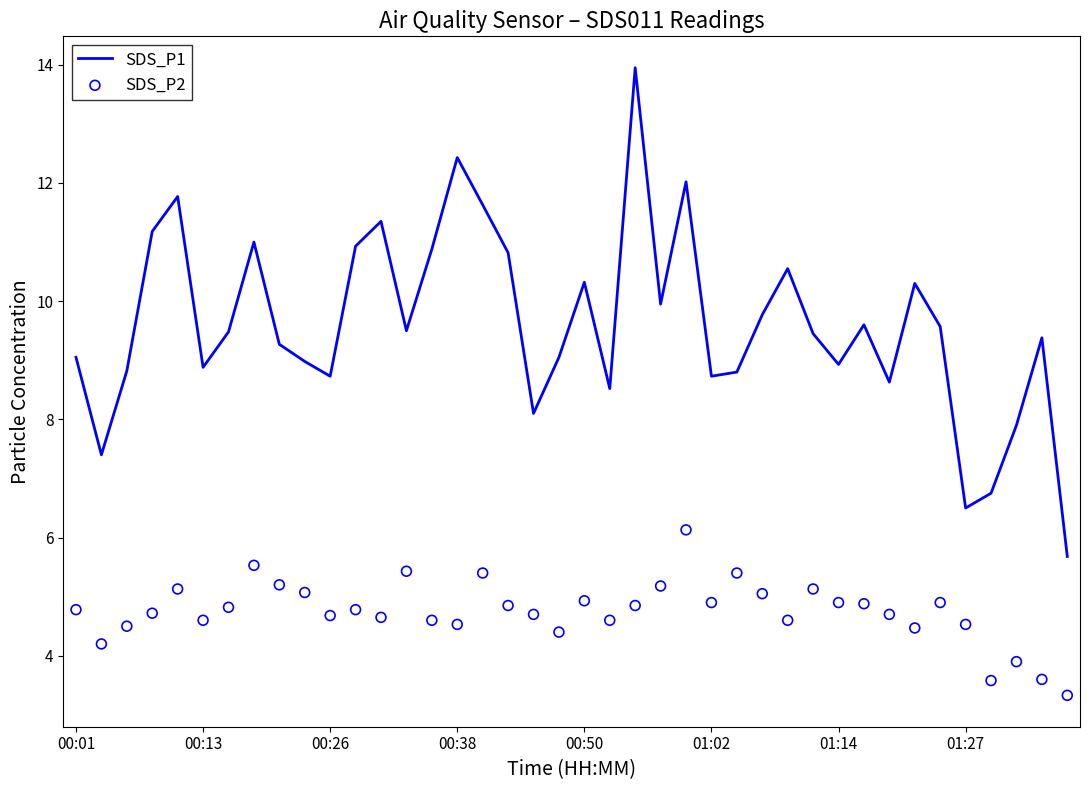

What are all the series names shown in the legend?

SDS_P1, SDS_P2